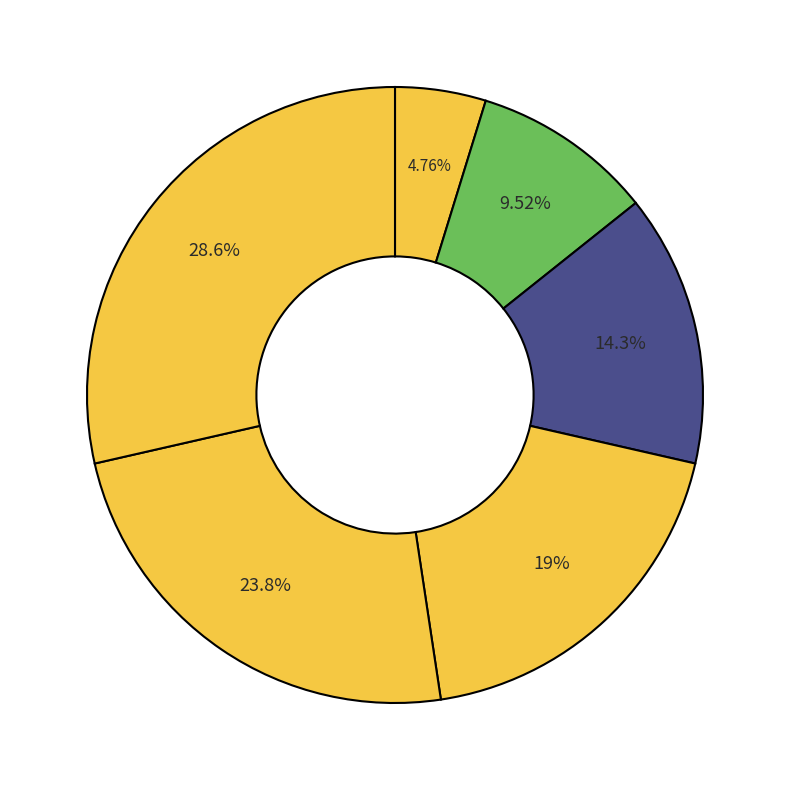

Is there a majority slice in this chart?

No